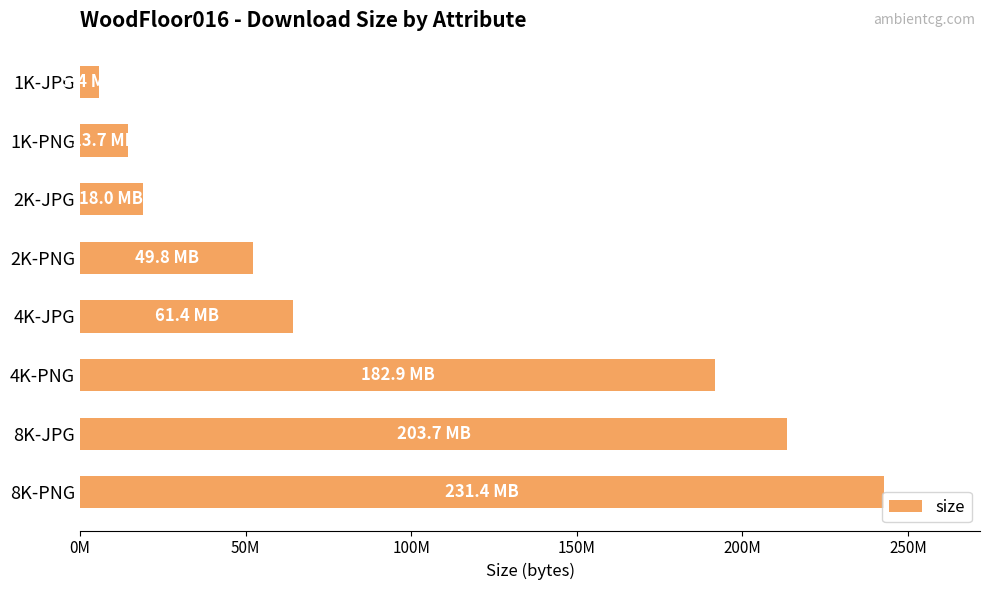

Are the bars horizontal?

Yes